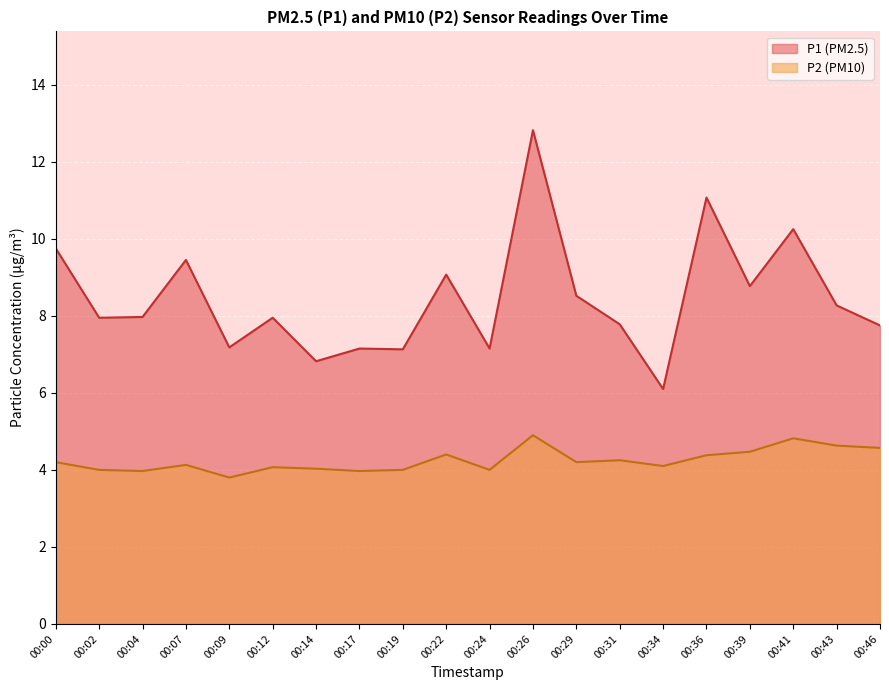

What is the sum of the P2 values at 00:22 and 00:41?

9.2